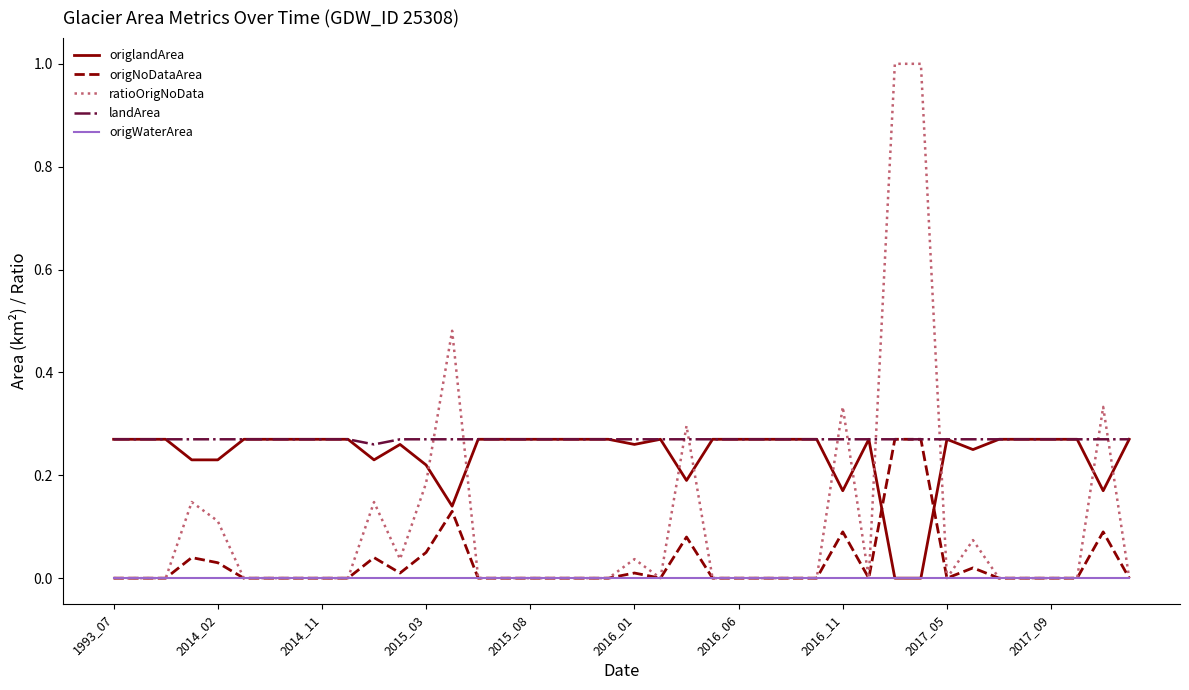

True or false: ratioOrigNoData and origlandArea cross at least once.

True